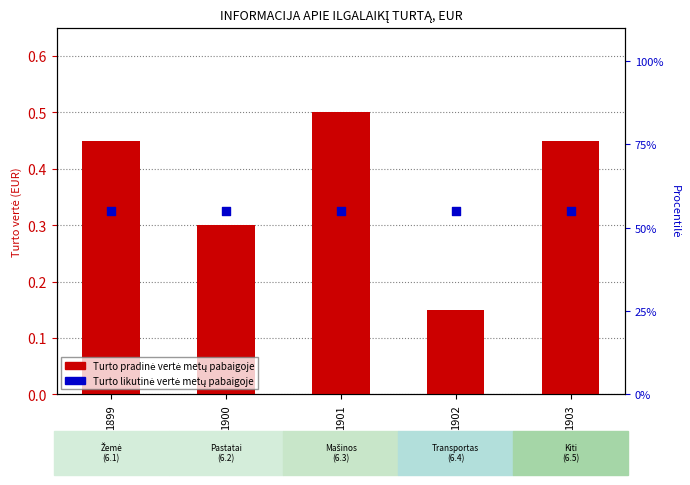

What are all the series names shown in the legend?

Turto pradinė vertė metų pabaigoje, Turto likutinė vertė metų pabaigoje